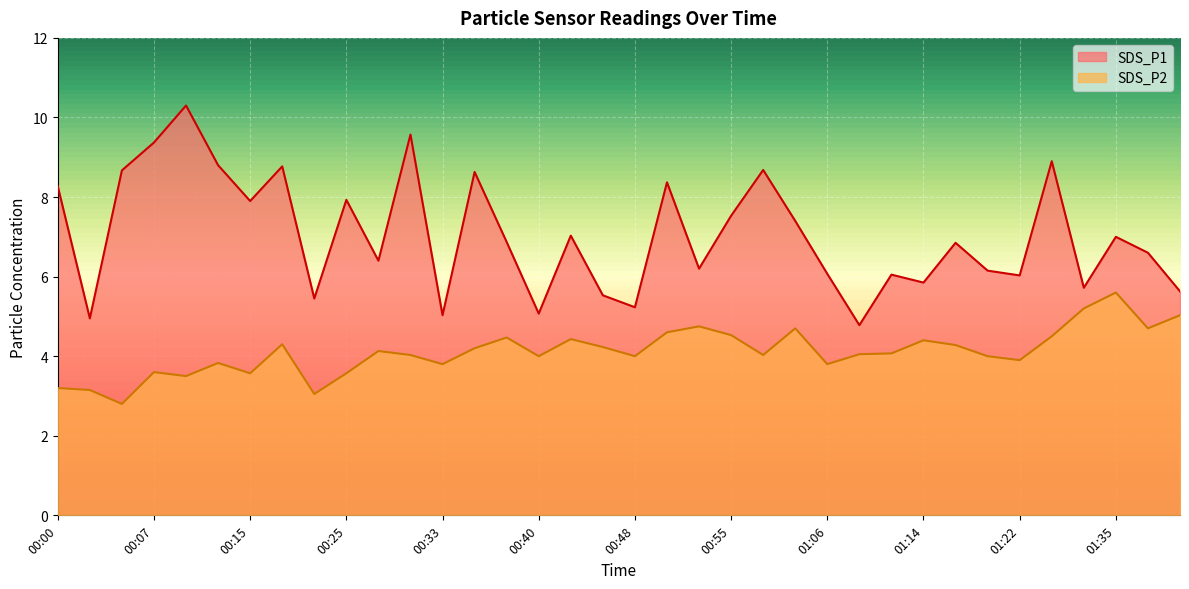

Rank the series at 01:03 from highest to lowest value.

SDS_P1, SDS_P2